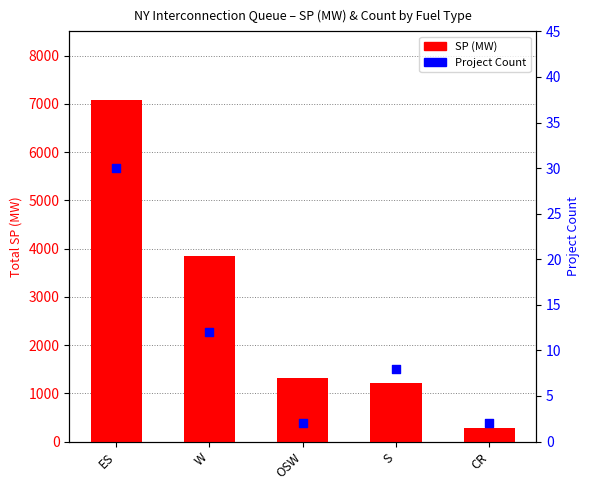

Which series reaches the minimum Y coordinate?

Count